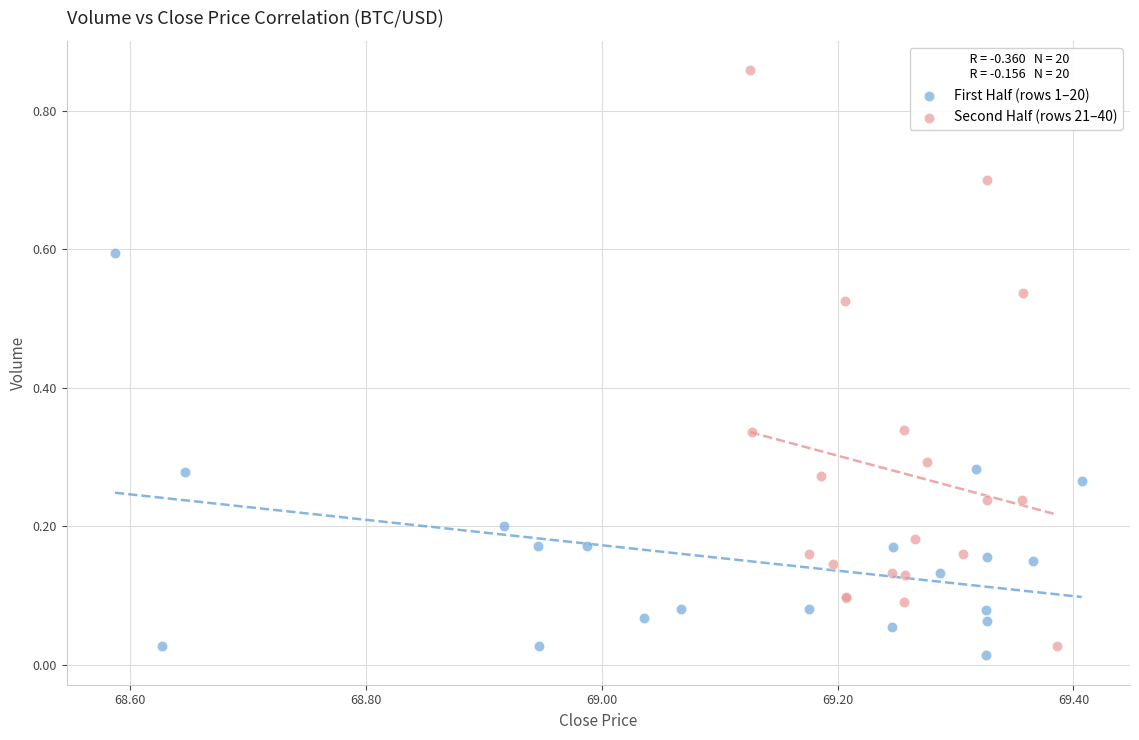

Which series contains the highest Y value?

Second Half (rows 21–40)